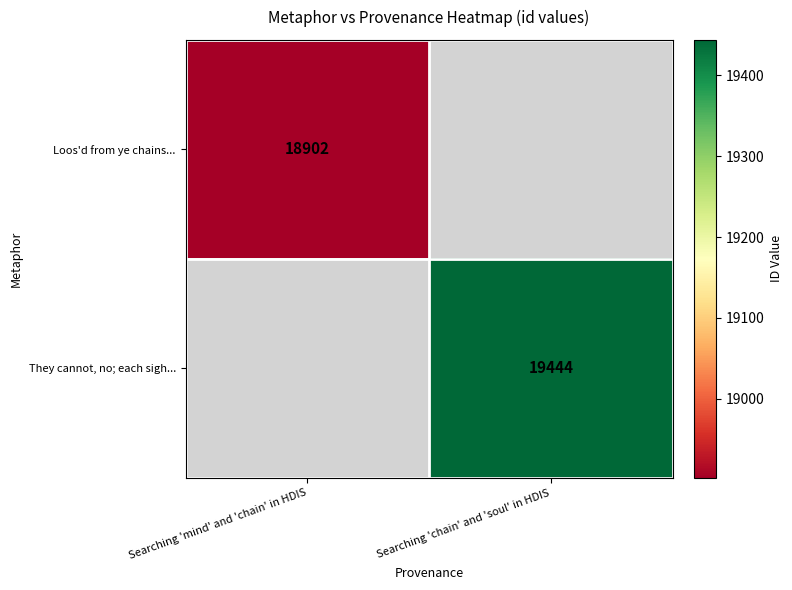

Is it true that Loos'd from ye chains... equals 18902 at Searching 'mind' and 'chain' in HDIS?

True